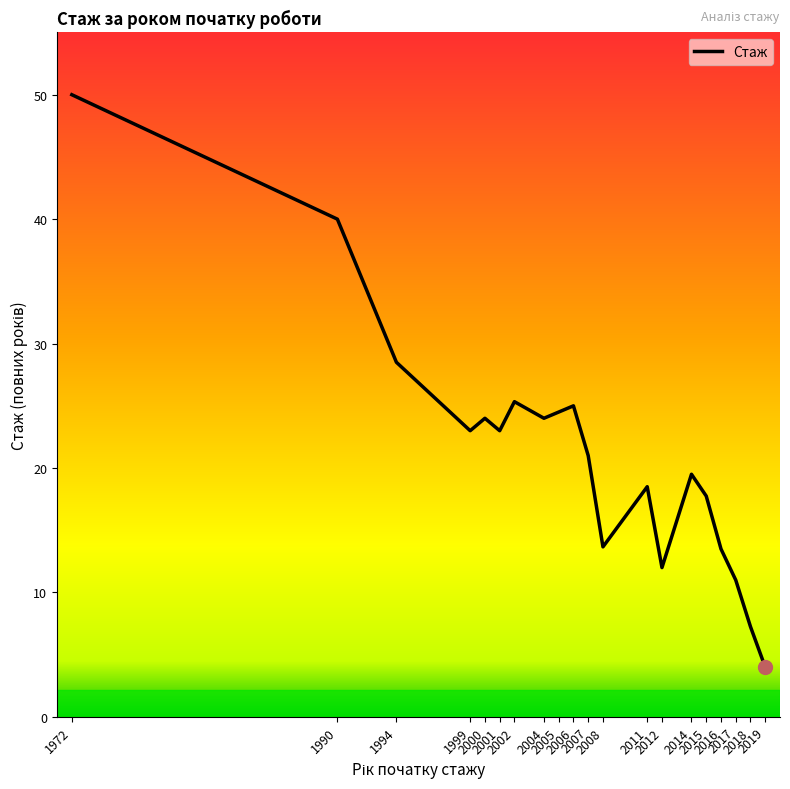

What is the greatest value displayed?

50.0